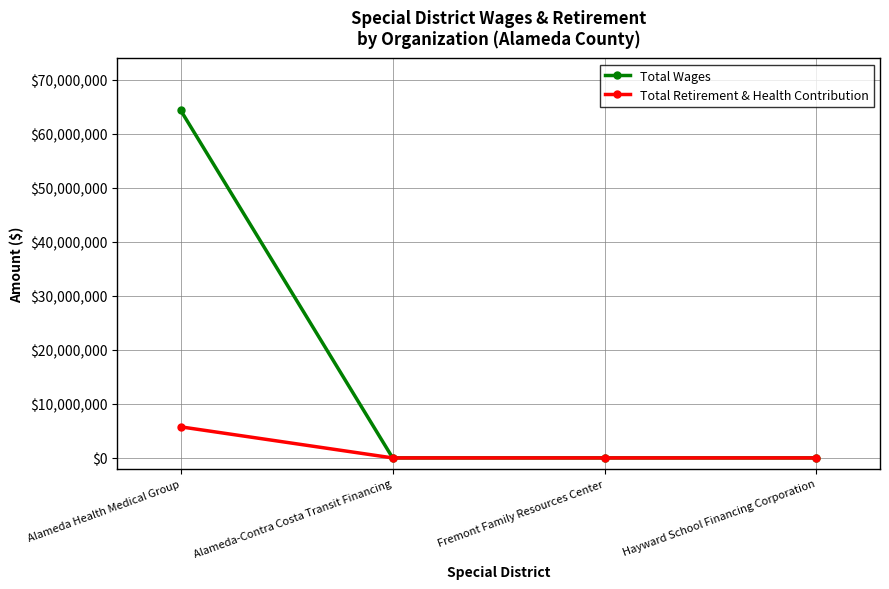

What is the highest value of the Total Wages series?

64281921